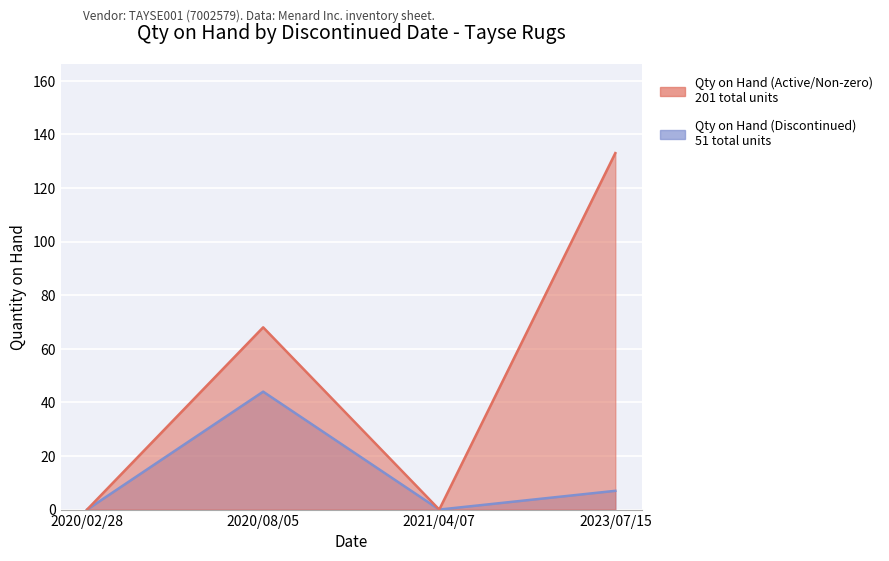

At which category does Qty on Hand (Active/Non-zero) reach its first local valley?

2021/04/07